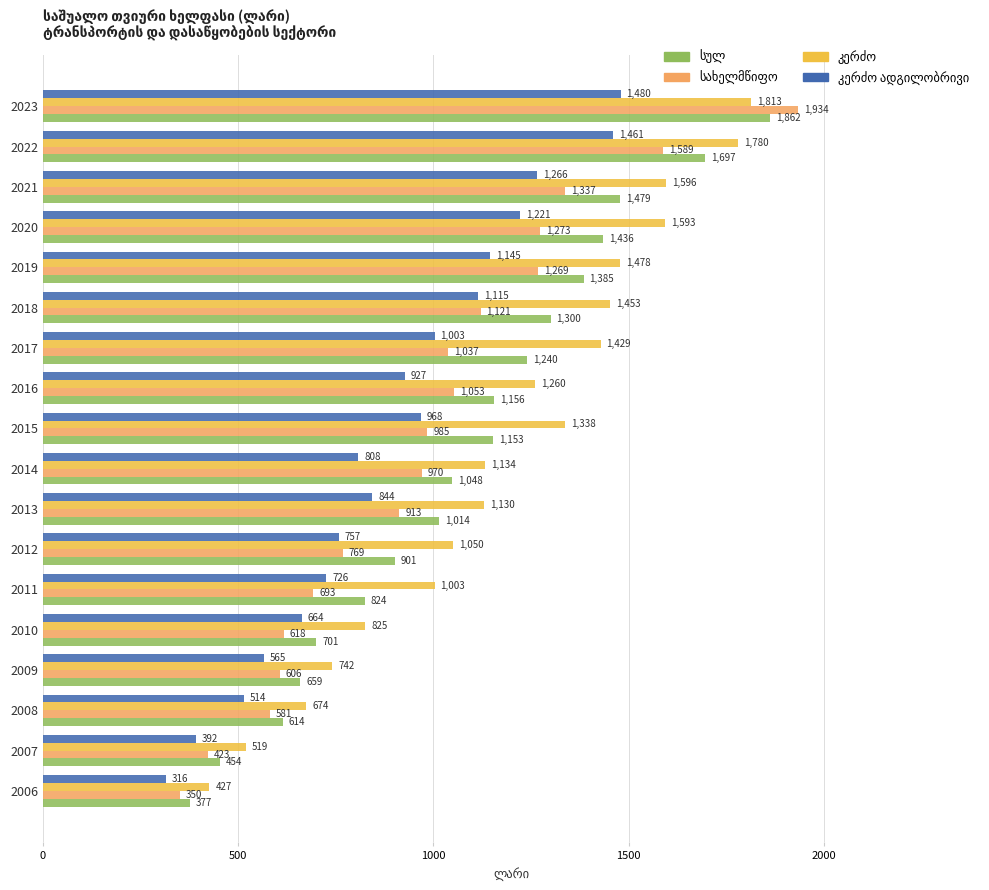

What is the maximum value shown in the chart?

1934.4